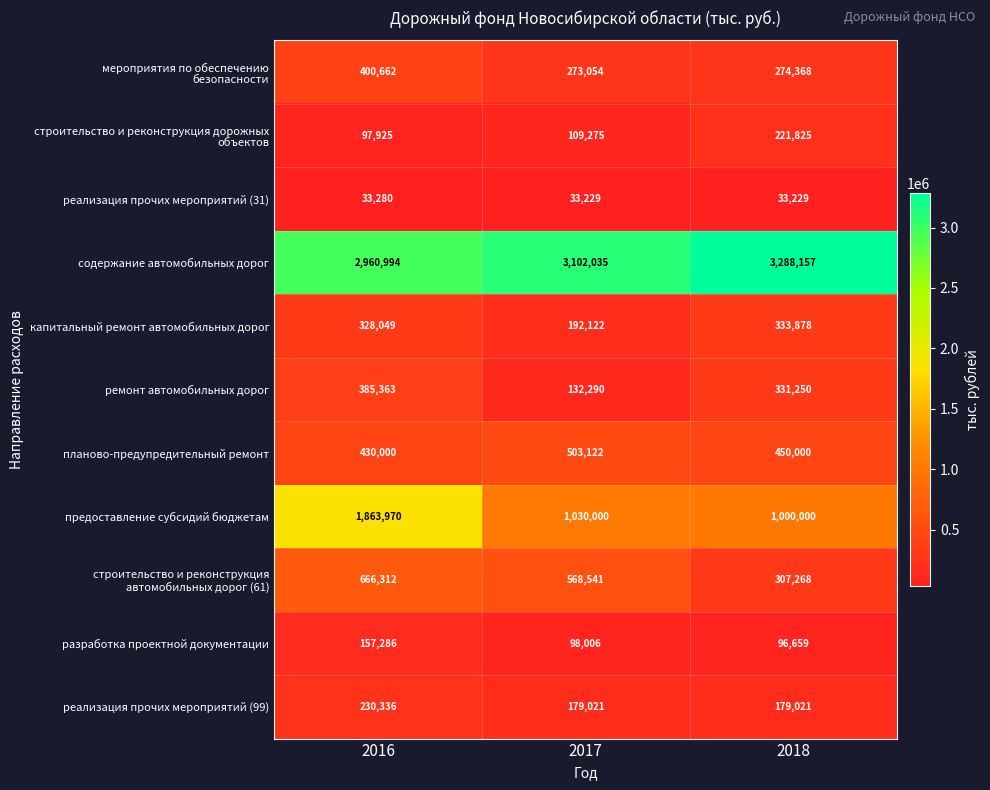

What is the difference between the maximum and minimum values in the планово-предупредительный ремонт series?

73122